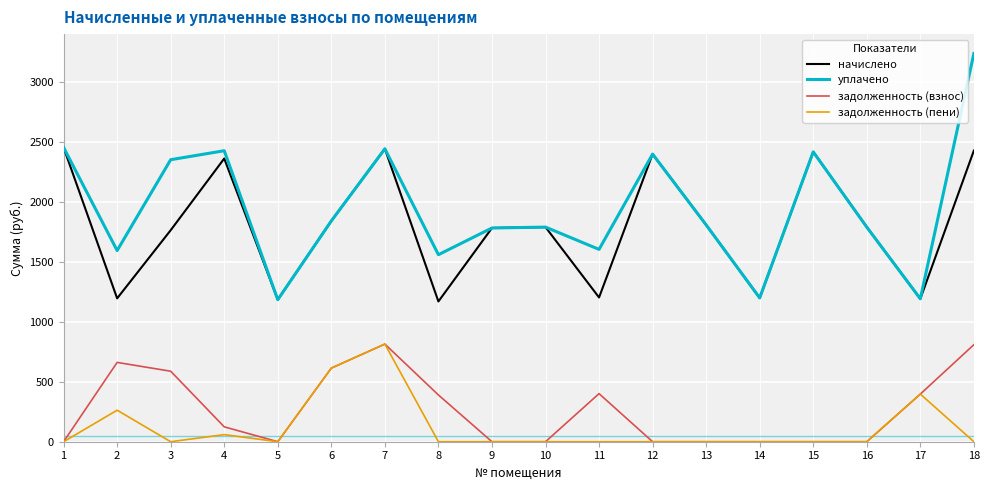

Read the начислено value at 4.

2359.7